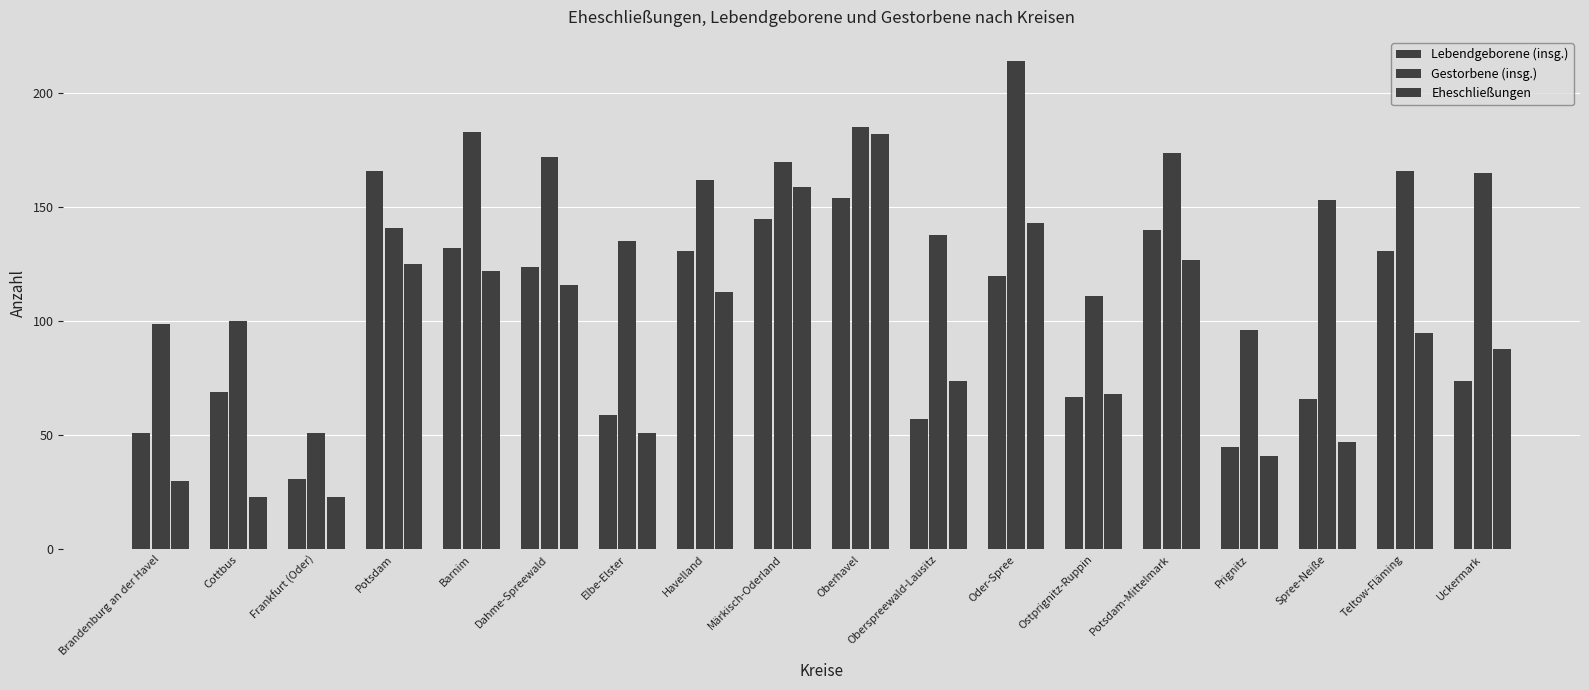

Are the bars grouped side by side (vs. stacked)?

Yes